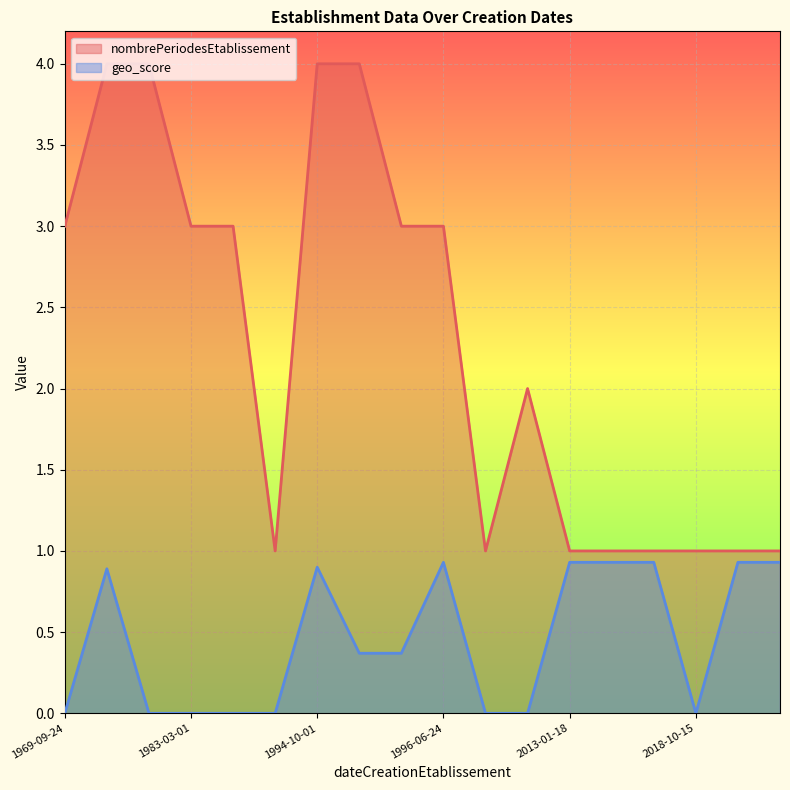

What are all the series names shown in the legend?

nombrePeriodesEtablissement, geo_score